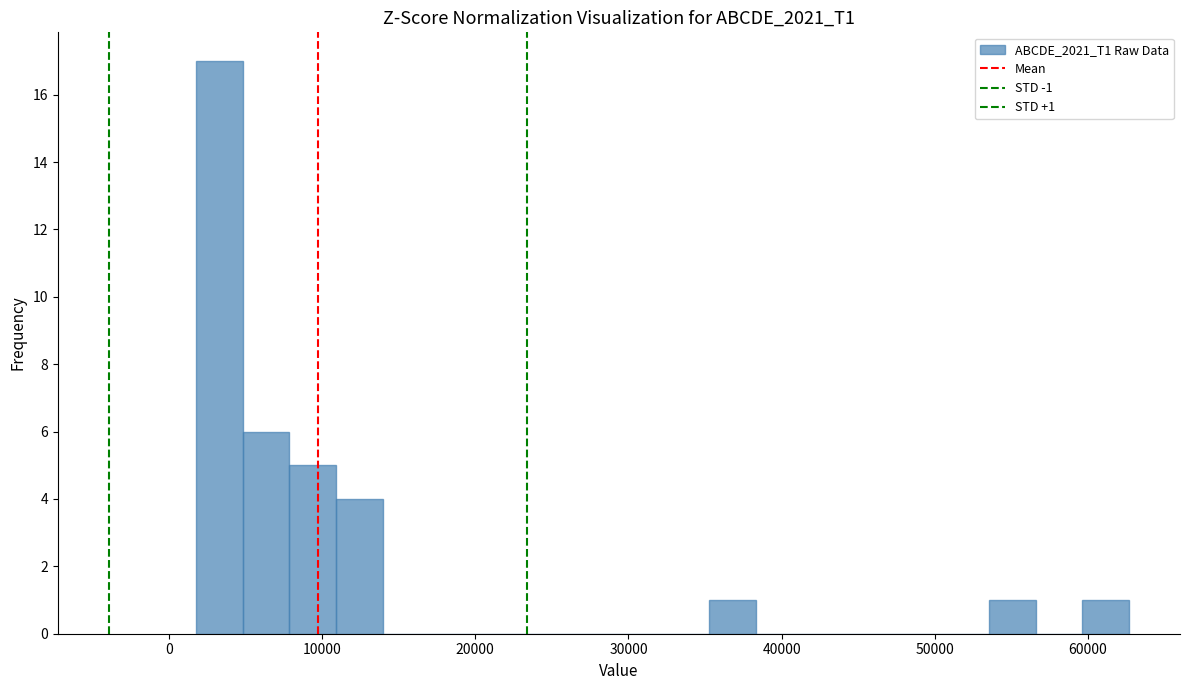

Read against the x-axis, roughly where is the centre of the tallest bar?

3000